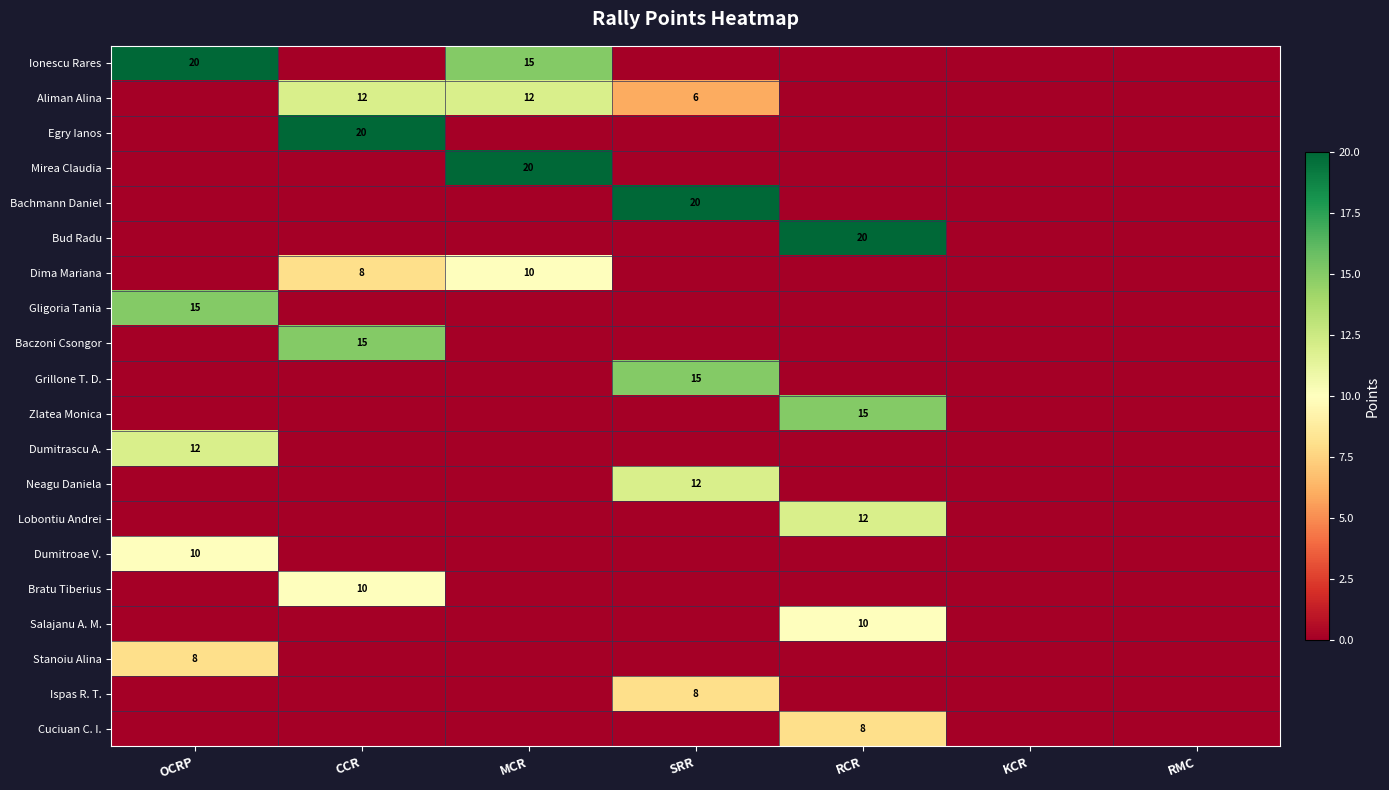

Which category has the lowest value across all series?

CCR